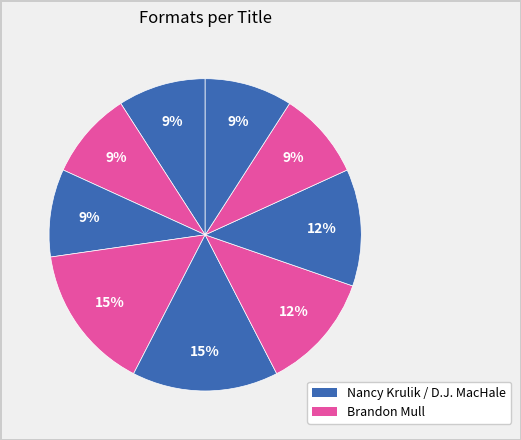

To the nearest percent, what is the difference between the largest and smallest slice percentages?

6%